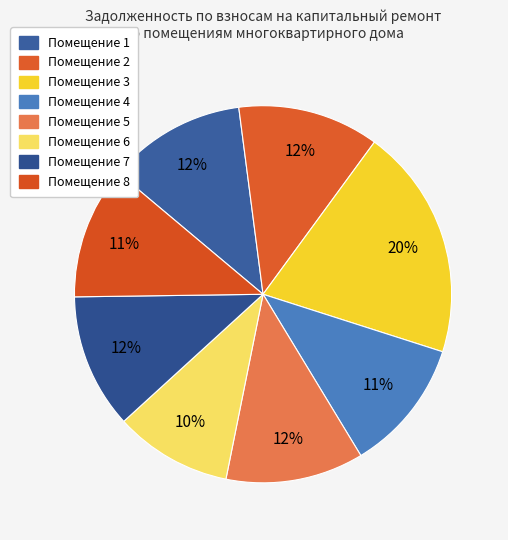

Count the number of slices in the pie.

8